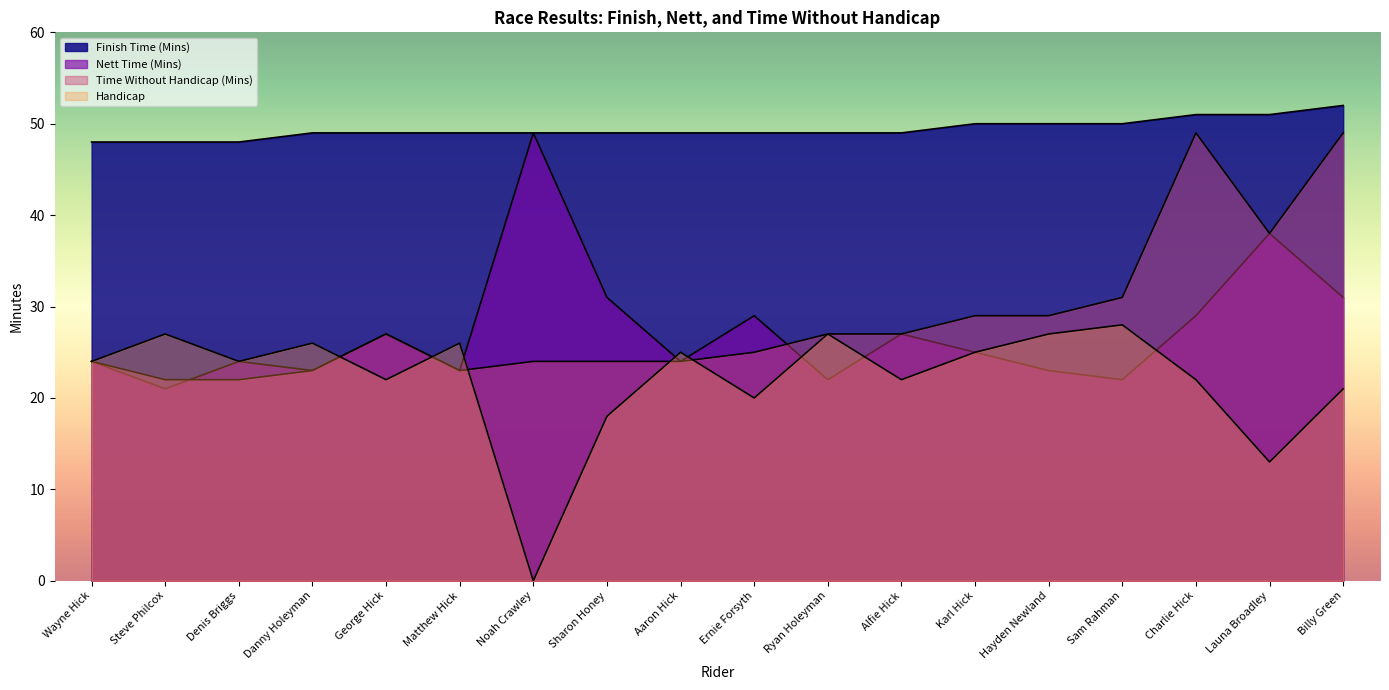

At which label does Nett Time (Mins) first exceed 25?

George Hick